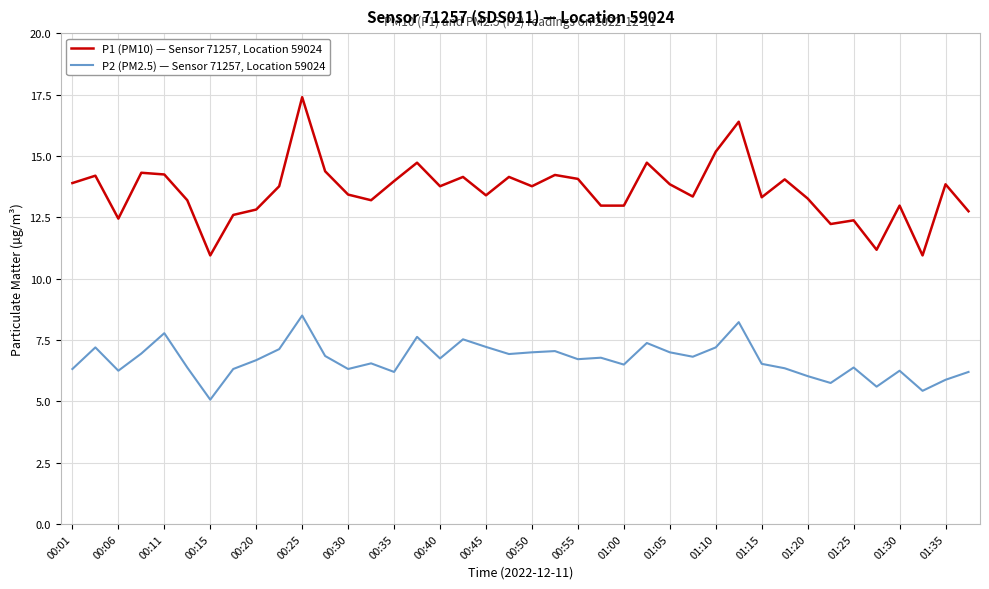

Which series has the widest spread of values?

P1 (PM10) — Sensor 71257, Location 59024